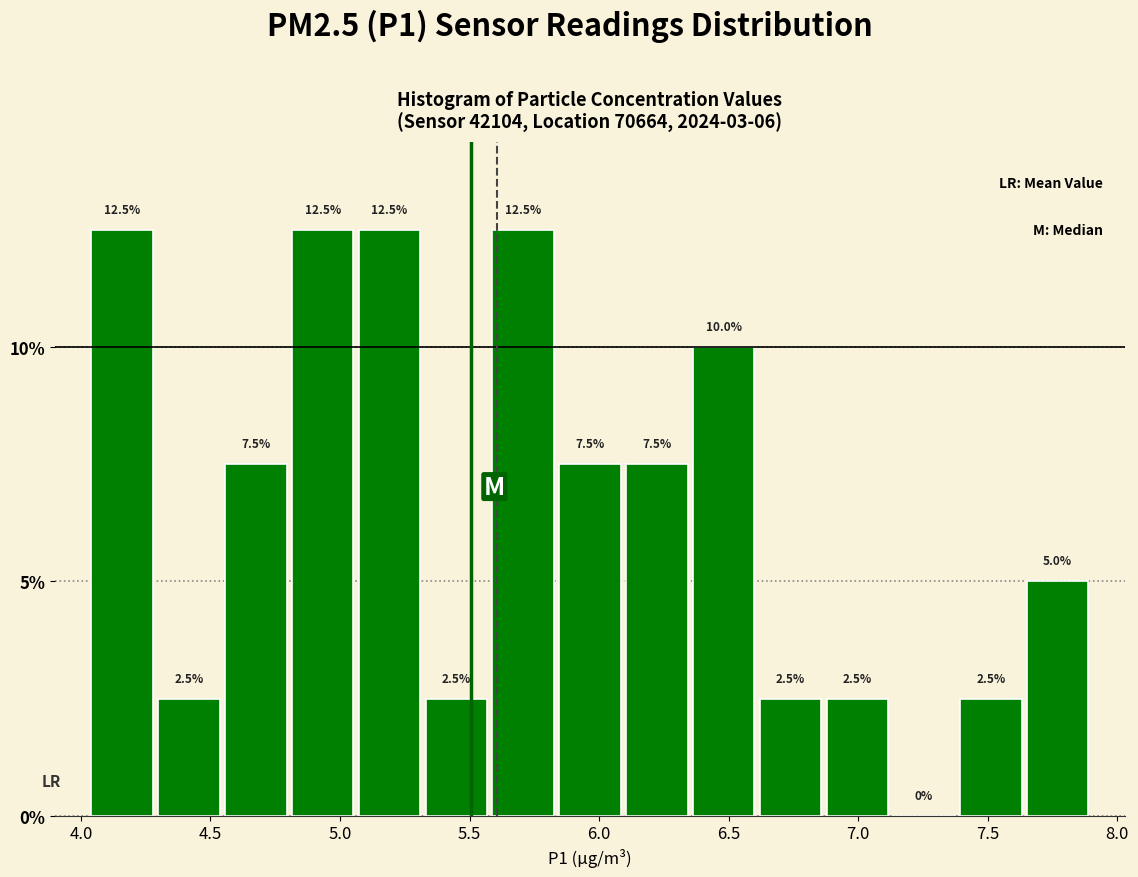

Reading left to right, list every bar in this chart as the range it spans on the x-axis followed by its height. The bar edges are not printed on the chart, so give them approximately, as read against the axis.

4.05 to 4.30: 12.5
4.30 to 4.55: 2.5
4.55 to 4.80: 7.5
4.80 to 5.05: 12.5
5.05 to 5.30: 12.5
5.30 to 5.60: 2.5
5.60 to 5.85: 12.5
5.85 to 6.10: 7.5
6.10 to 6.35: 7.5
6.35 to 6.60: 10.0
6.60 to 6.85: 2.5
6.85 to 7.15: 2.5
7.15 to 7.40: 0.0
7.40 to 7.65: 2.5
7.65 to 7.90: 5.0